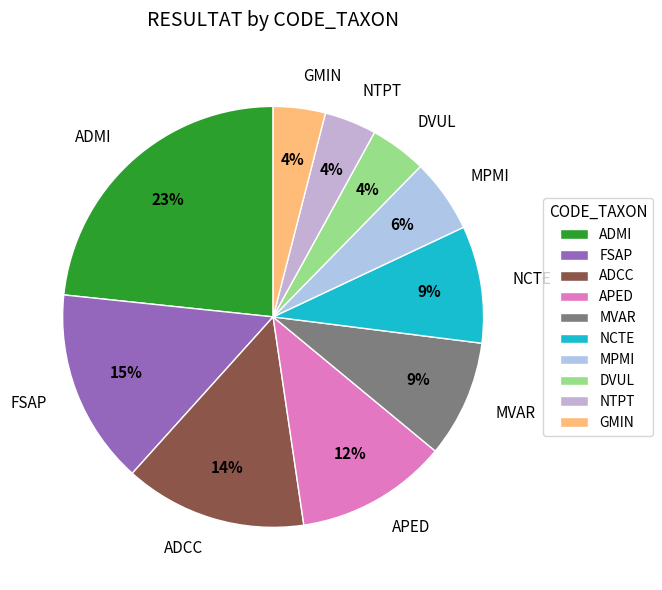

How many slices are in this pie chart?

10